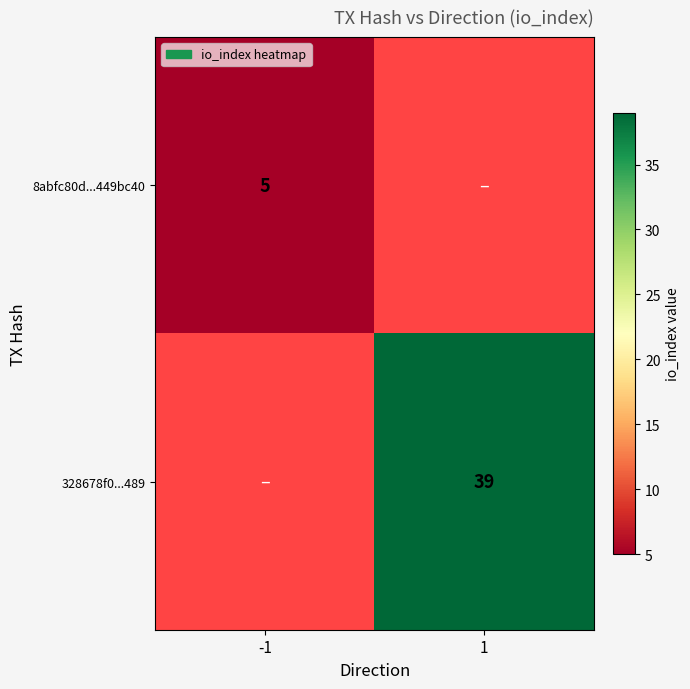

Is it true that 8abfc80d...449bc40 equals 5 at -1?

True